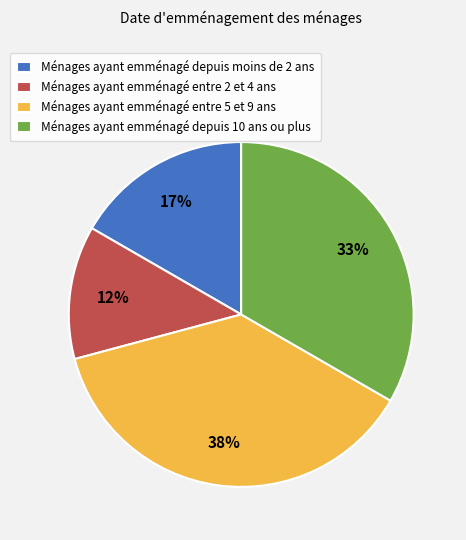

Is there any slice that represents more than half of the pie?

No